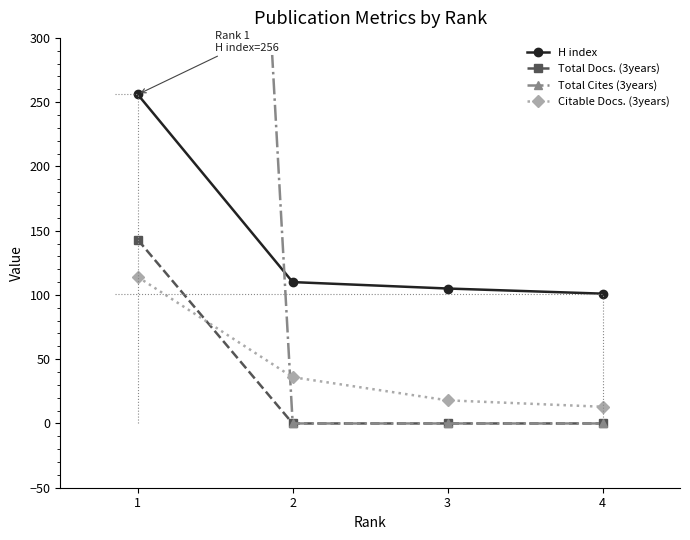

What are all the series names shown in the legend?

H index, Total Docs. (3years), Total Cites (3years), Citable Docs. (3years)